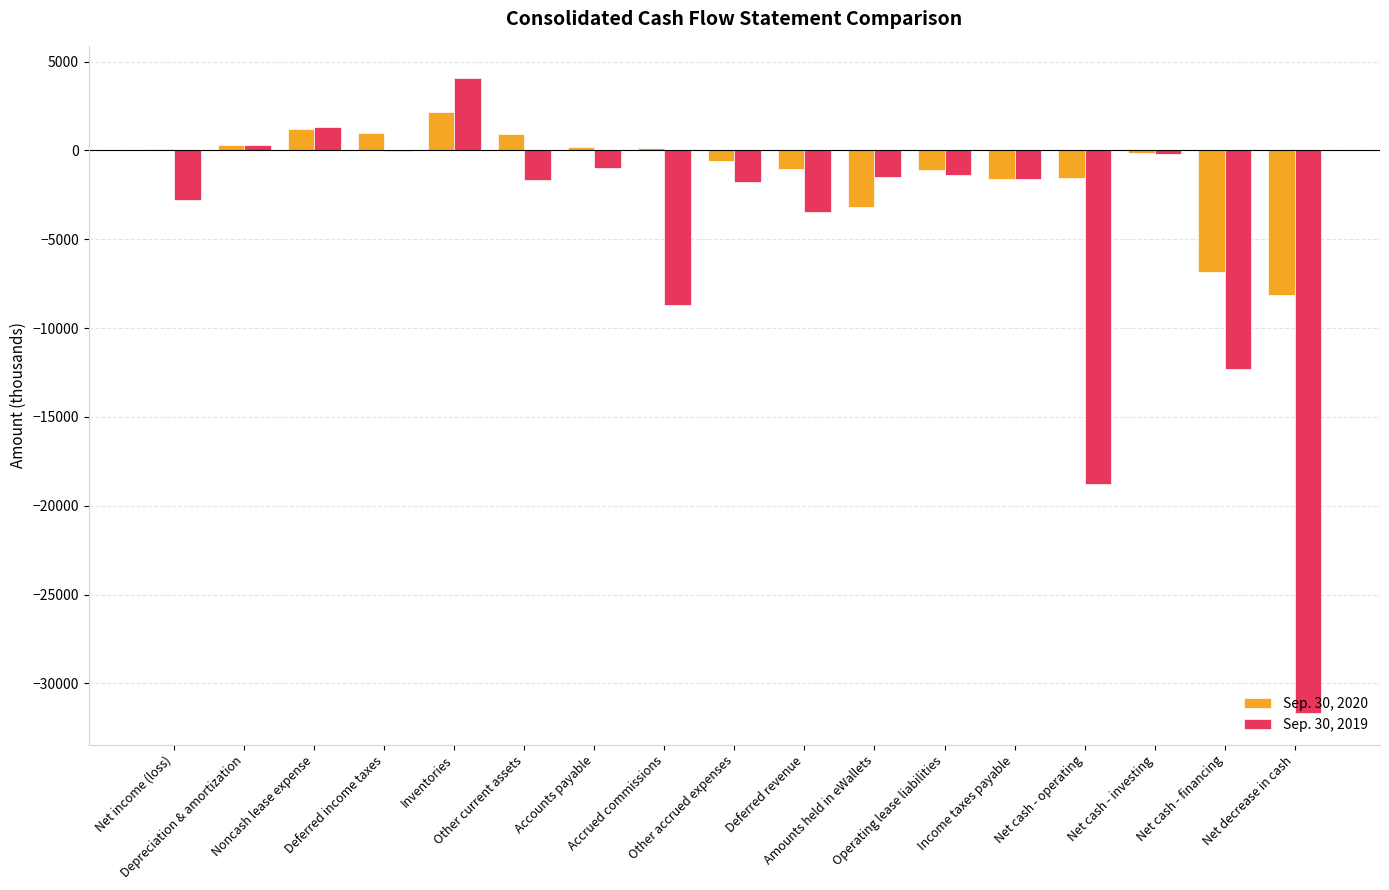

What is the sum of all Sep. 30, 2020 values?

-18161